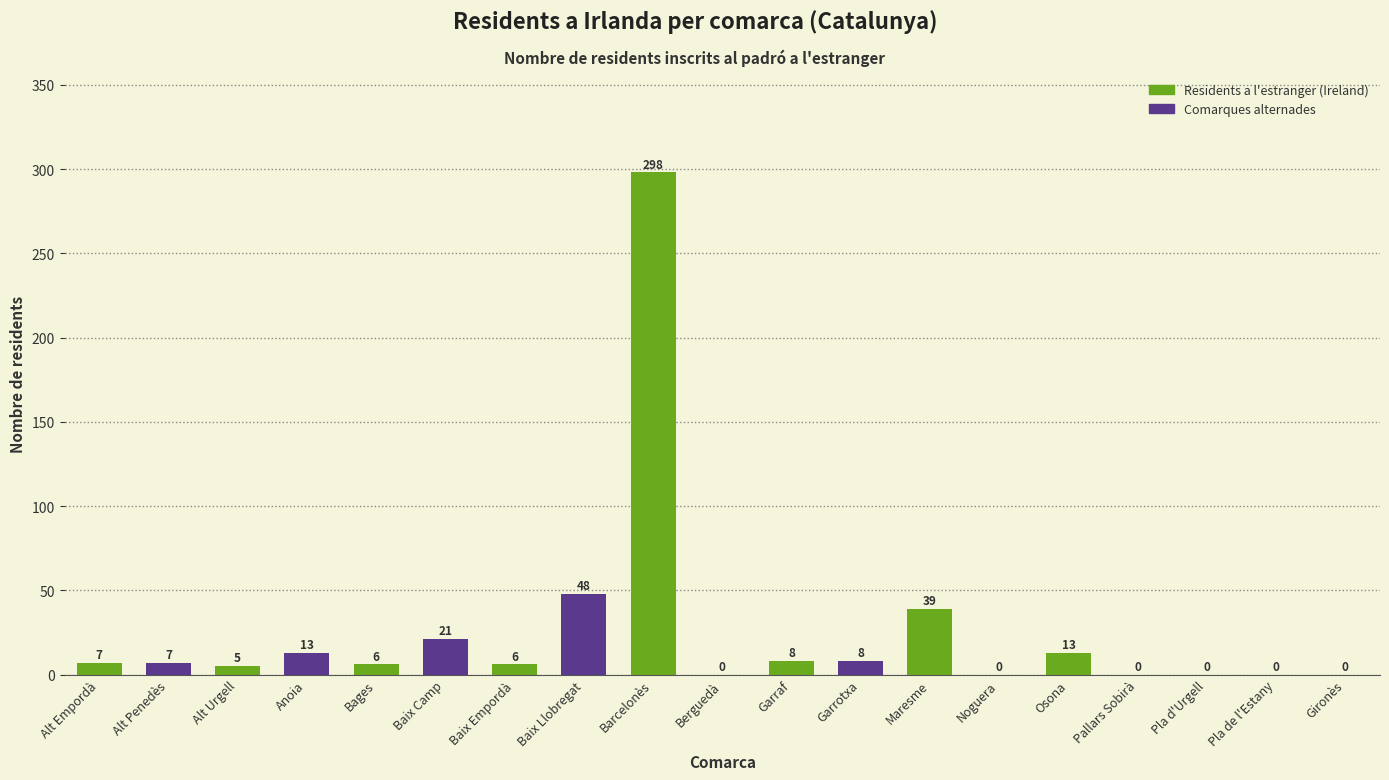

Between Baix Camp and Barcelonès, which is larger?

Barcelonès